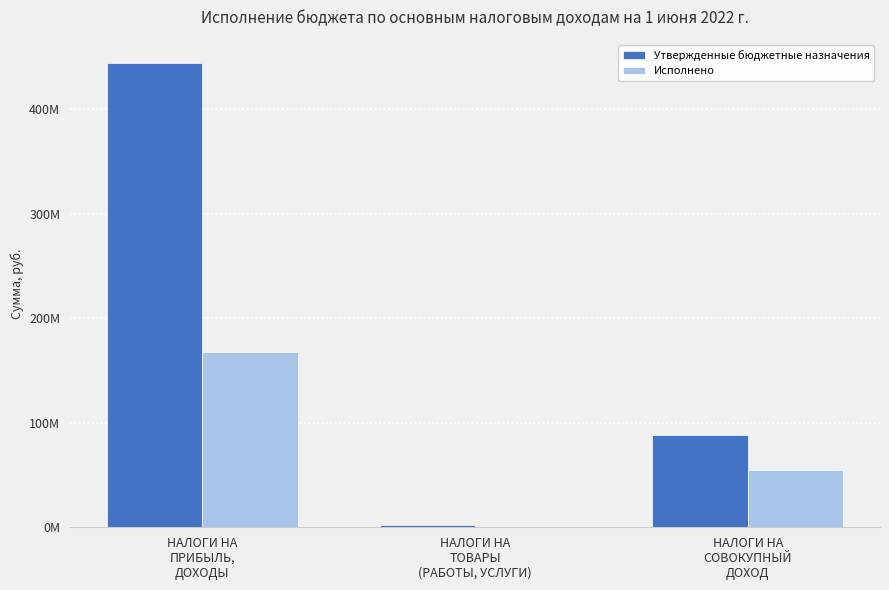

What are all the series names shown in the legend?

Утвержденные бюджетные назначения, Исполнено